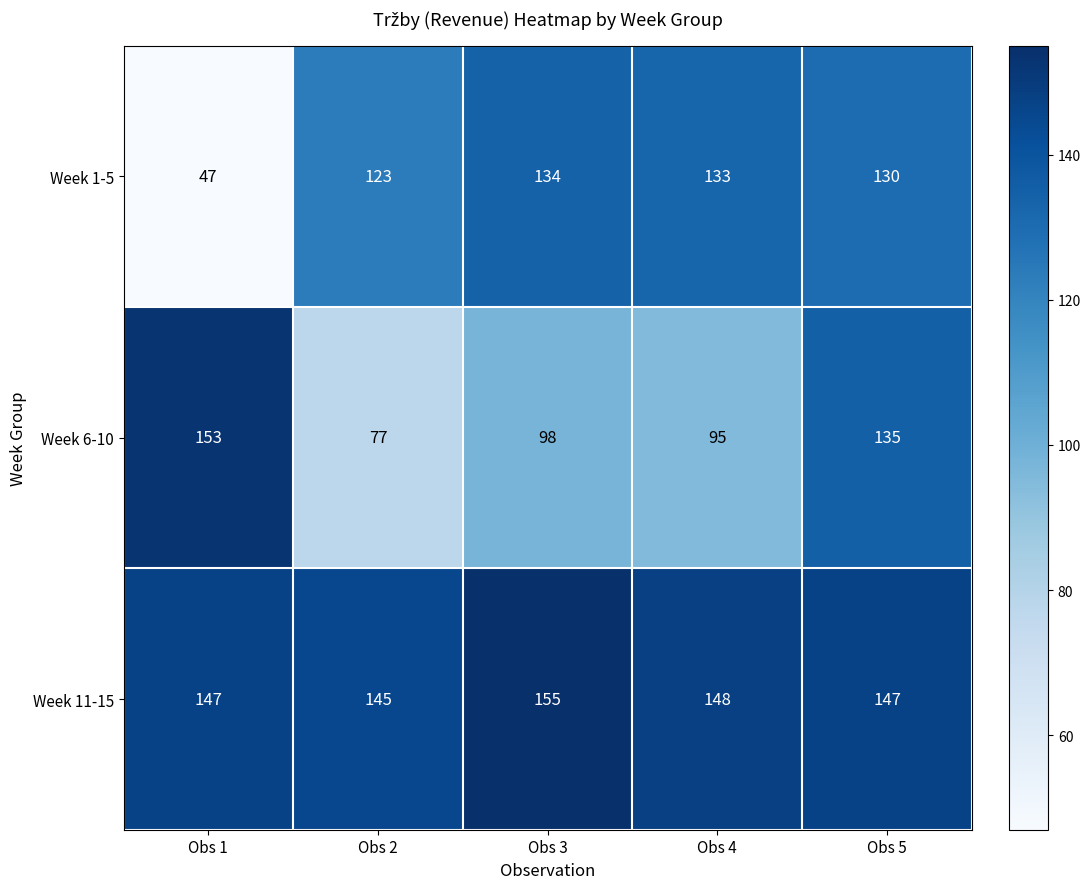

How many data points in Week 11-15 are less than 147?

1